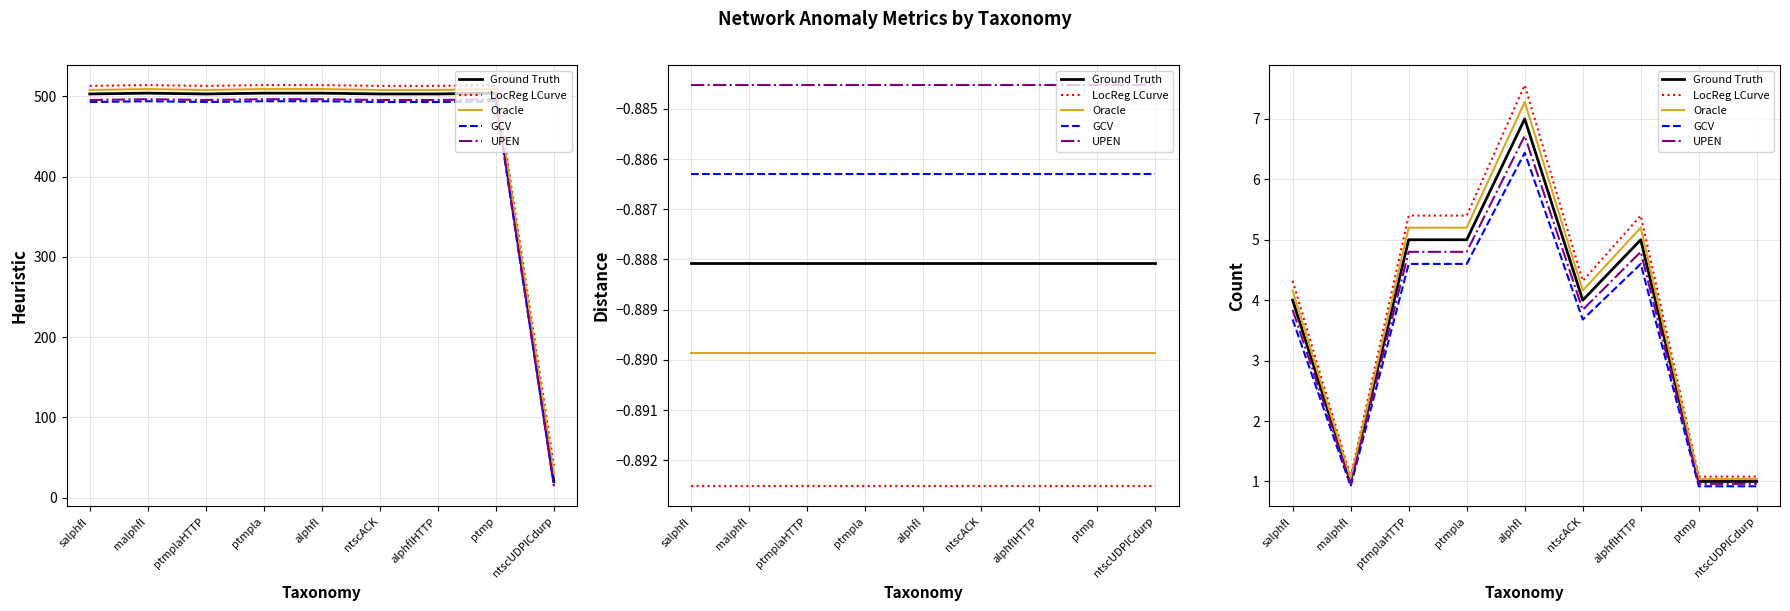

At which category is the sum across all series the highest?

alphfl